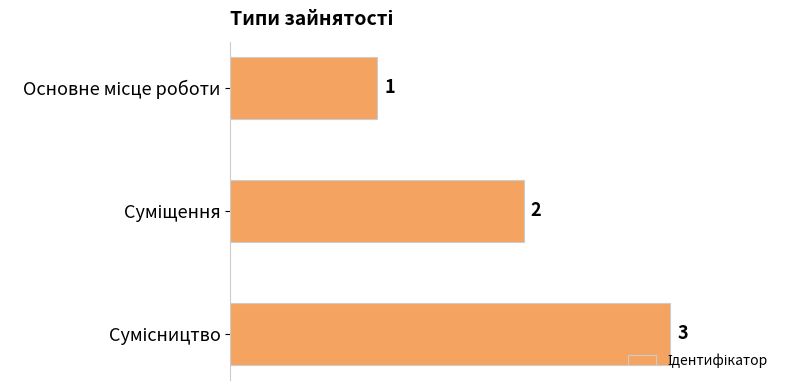

What is the value of the 2nd bar from the top?

2